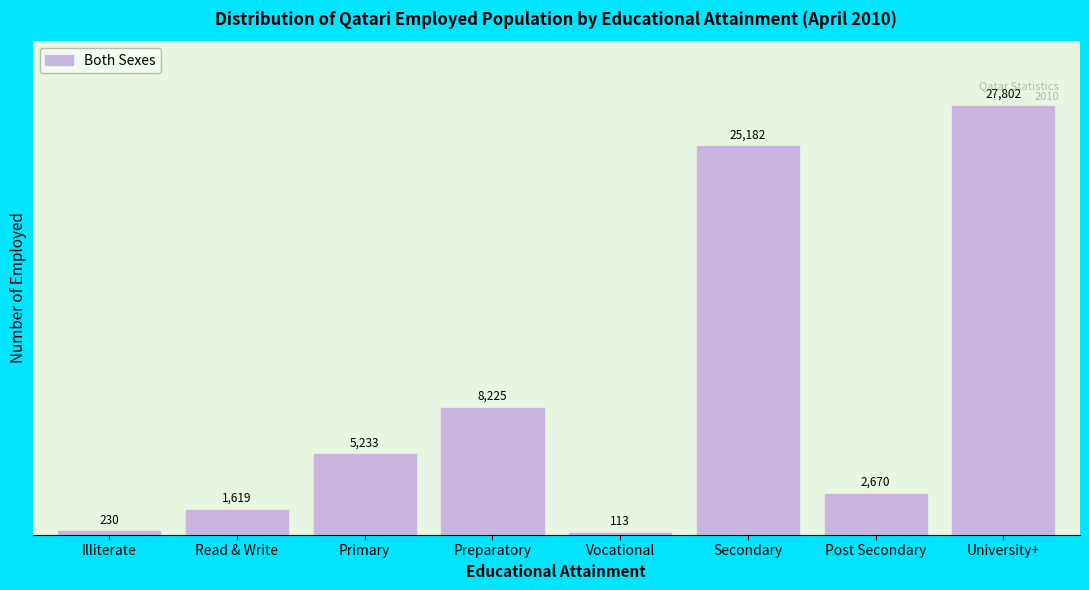

Reading left to right, extract all data points from this chart.

Illiterate=230	Read & Write=1619	Primary=5233	Preparatory=8225	Vocational=113	Secondary=25182	Post Secondary=2670	University+=27802